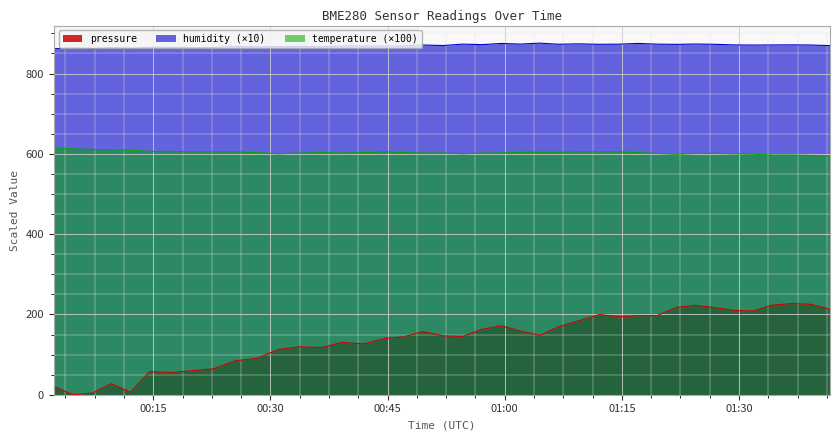

Which series has the largest total across all categories?

humidity (×10)